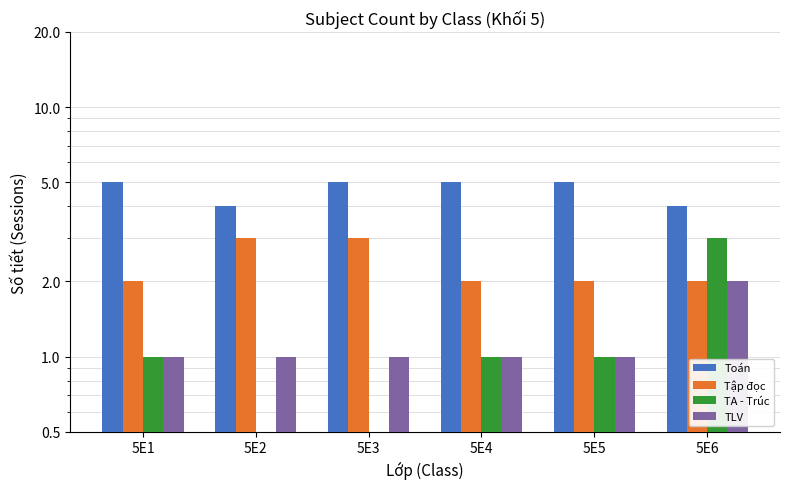

What is the value of the TA - Trúc bar at the 6th from the left?

3